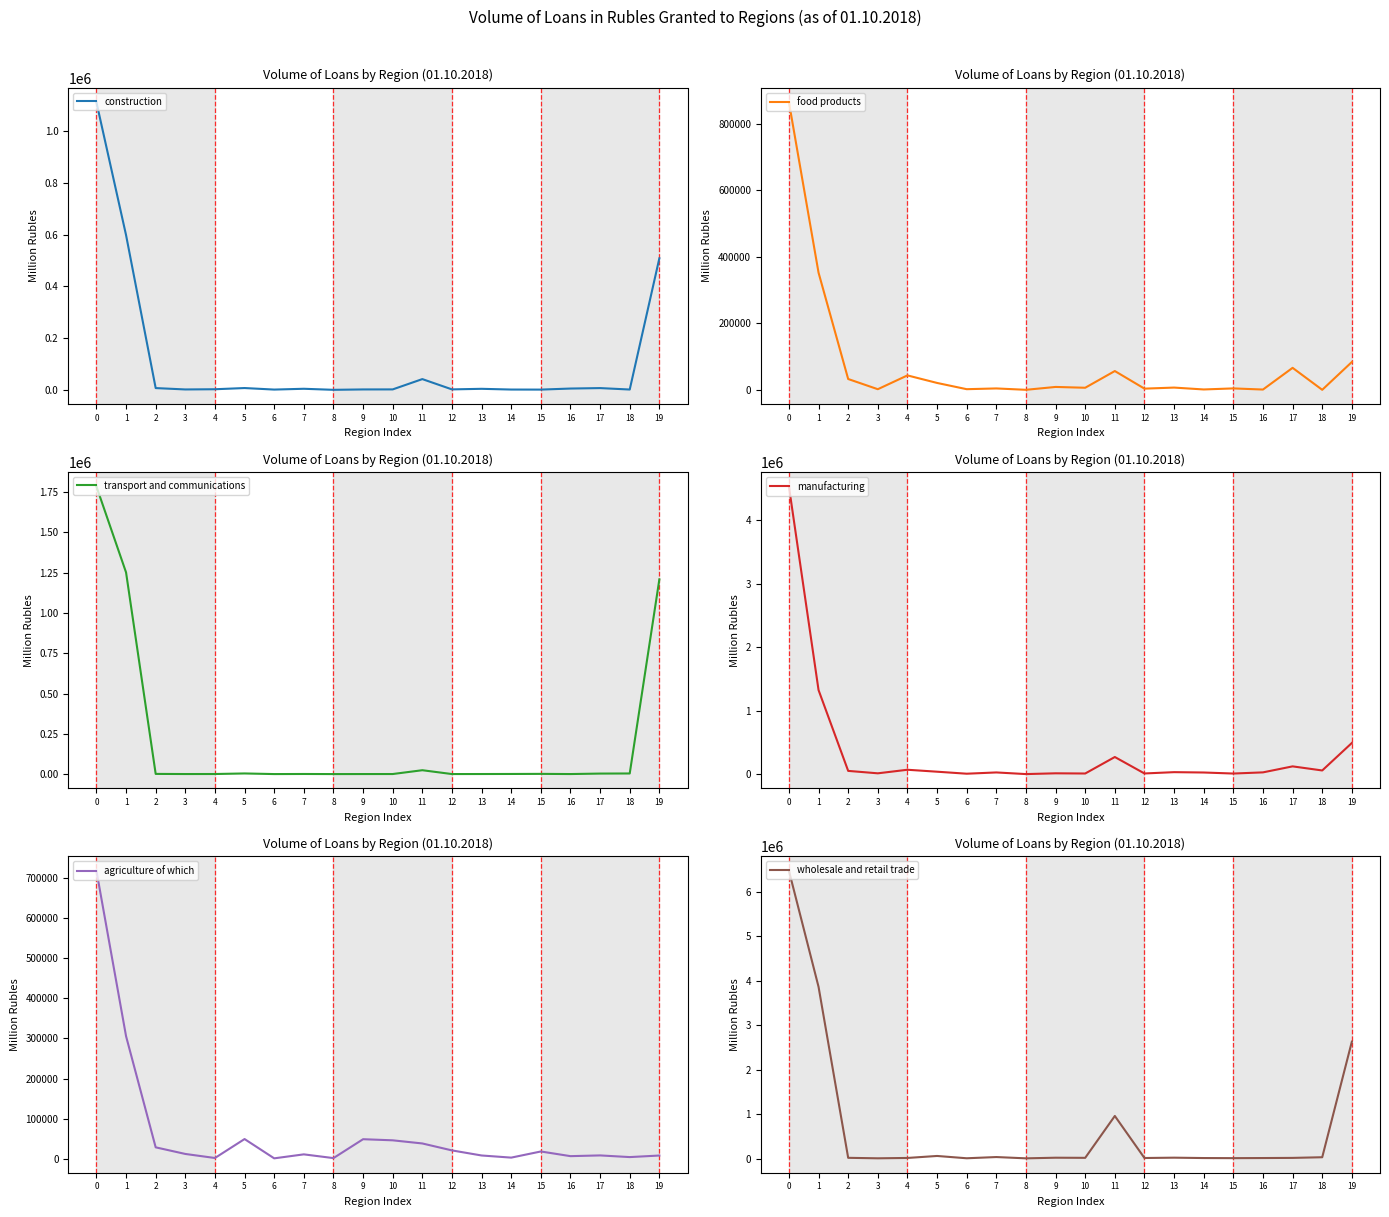

What is the sum of the construction values at 11 and 15?

42653